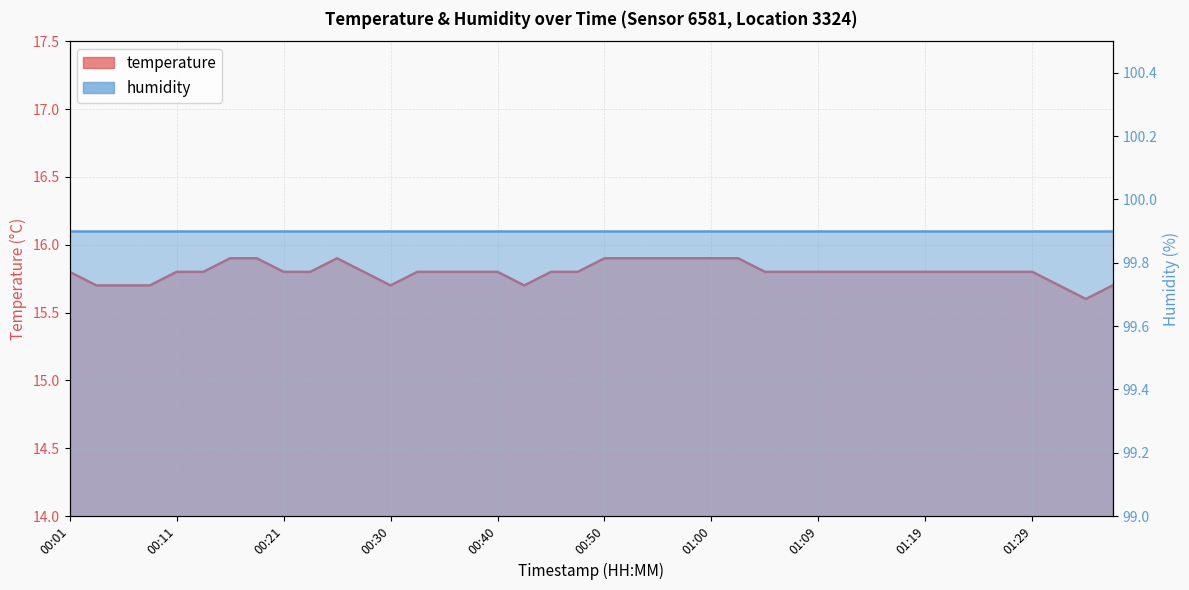

Reading left to right, extract all data points from this chart.

15.8	15.7	15.7	15.7	15.8	15.8	15.9	15.9	15.8	15.8	15.9	15.8	15.7	15.8	15.8	15.8	15.8	15.7	15.8	15.8	15.9	15.9	15.9	15.9	15.9	15.9	15.8	15.8	15.8	15.8	15.8	15.8	15.8	15.8	15.8	15.8	15.8	15.7	15.6	15.7